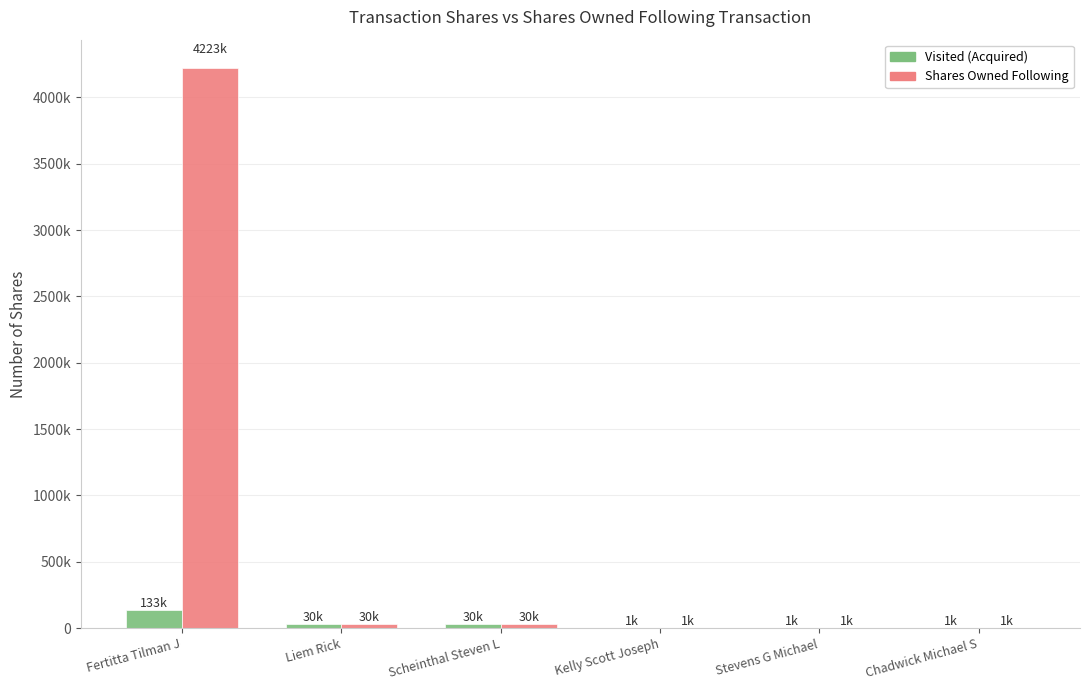

Which series has the largest range (max minus min)?

Shares Owned Following